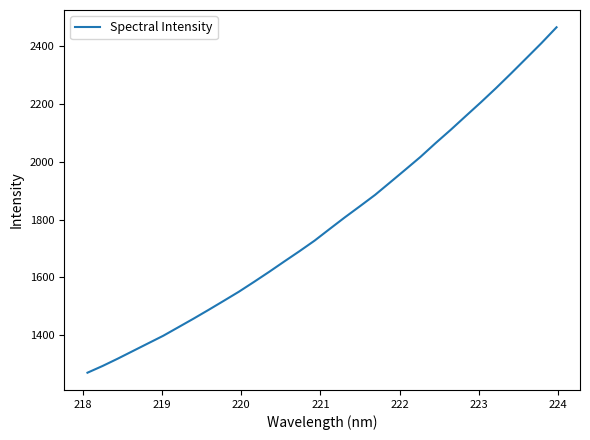

What is the difference between the maximum and minimum values?

1194.7